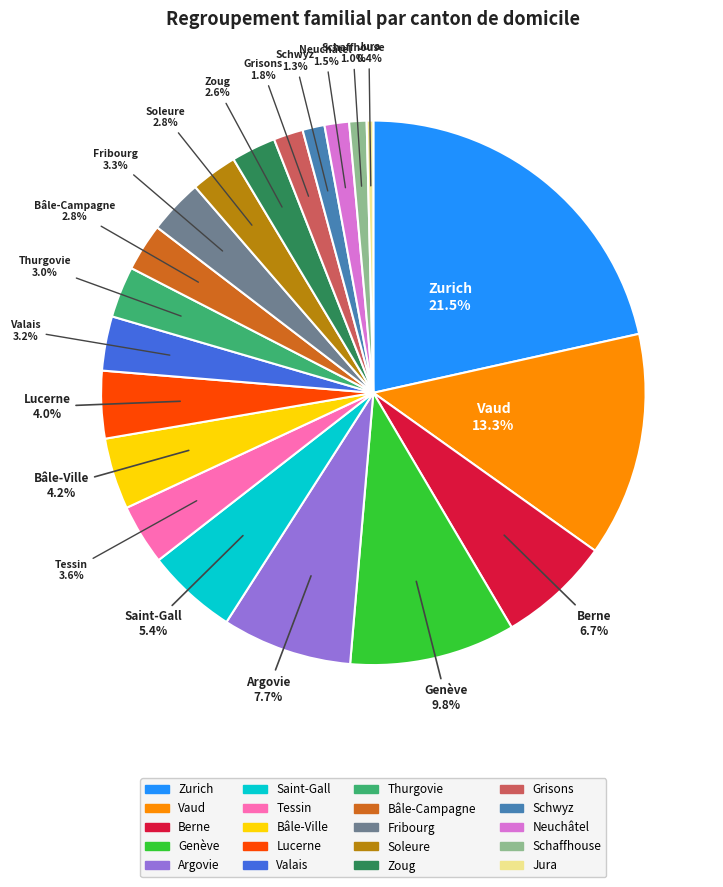

Is there any slice that represents more than half of the pie?

No